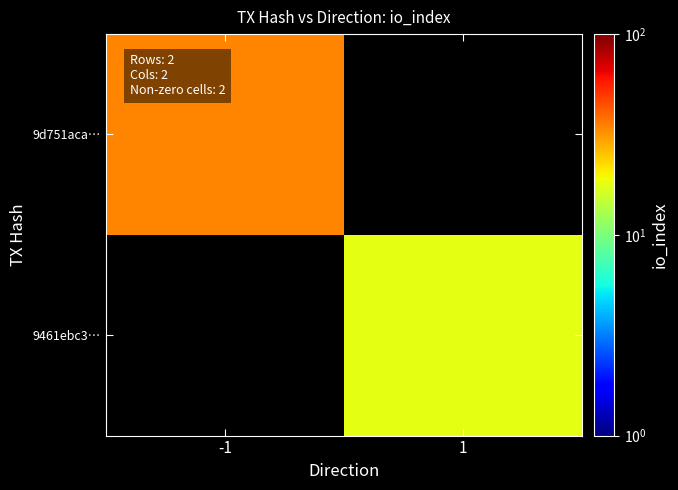

Which label corresponds to the smallest value in the chart?

1